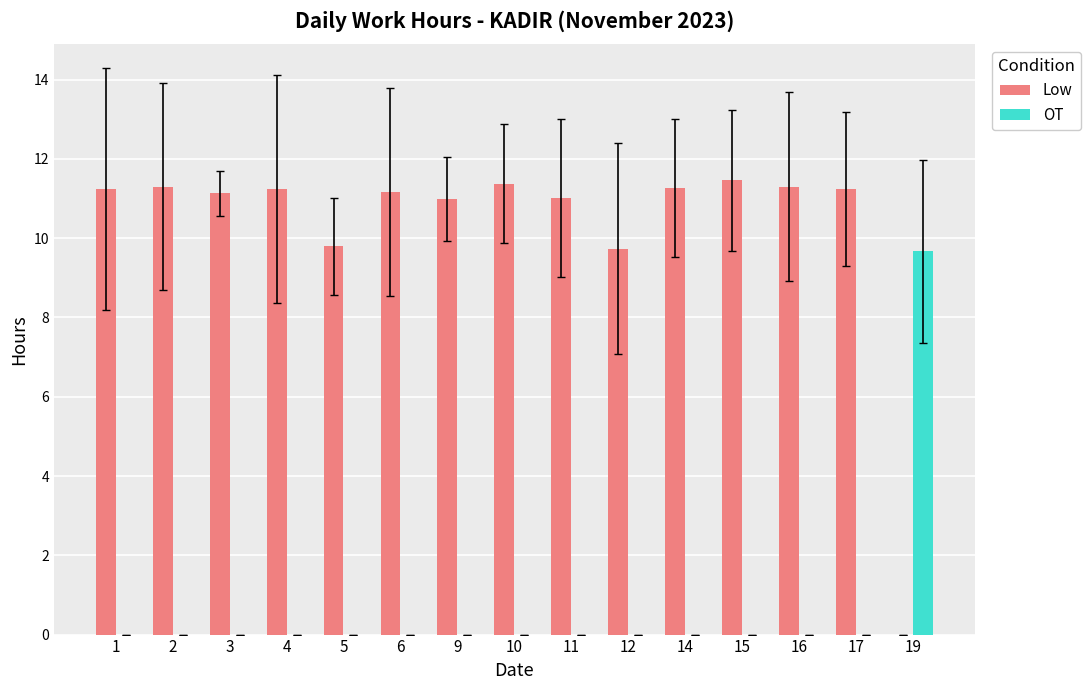

Reading left to right, list all the values displayed in this chart.

Low: 1=11.2	2=11.3	3=11.1	4=11.2	5=9.8	6=11.2	9=11.0	10=11.4	11=11.0	12=9.7	14=11.3	15=11.5	16=11.3	17=11.2	19=0.0
OT: 1=0.0	2=0.0	3=0.0	4=0.0	5=0.0	6=0.0	9=0.0	10=0.0	11=0.0	12=0.0	14=0.0	15=0.0	16=0.0	17=0.0	19=9.7